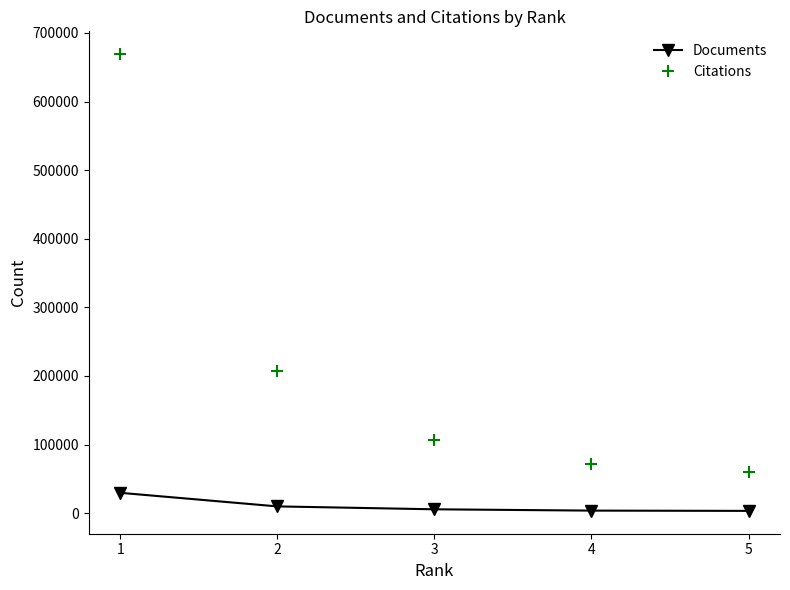

List the series in order of their peak value, highest first.

Citations, Documents